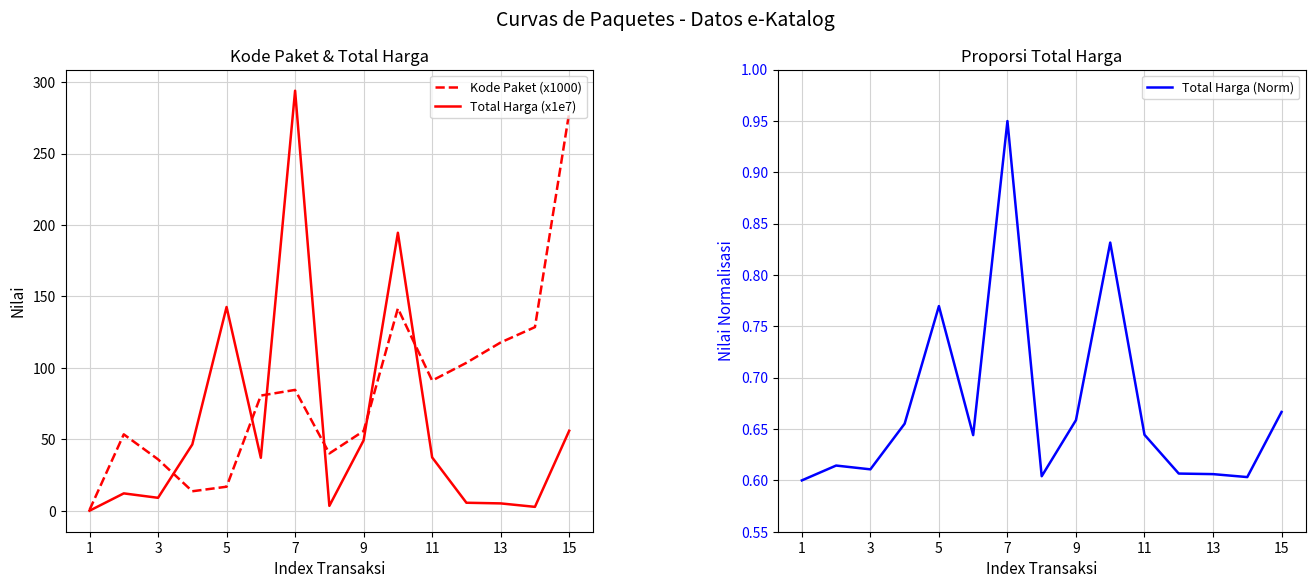

How many lines are shown in the chart?

3